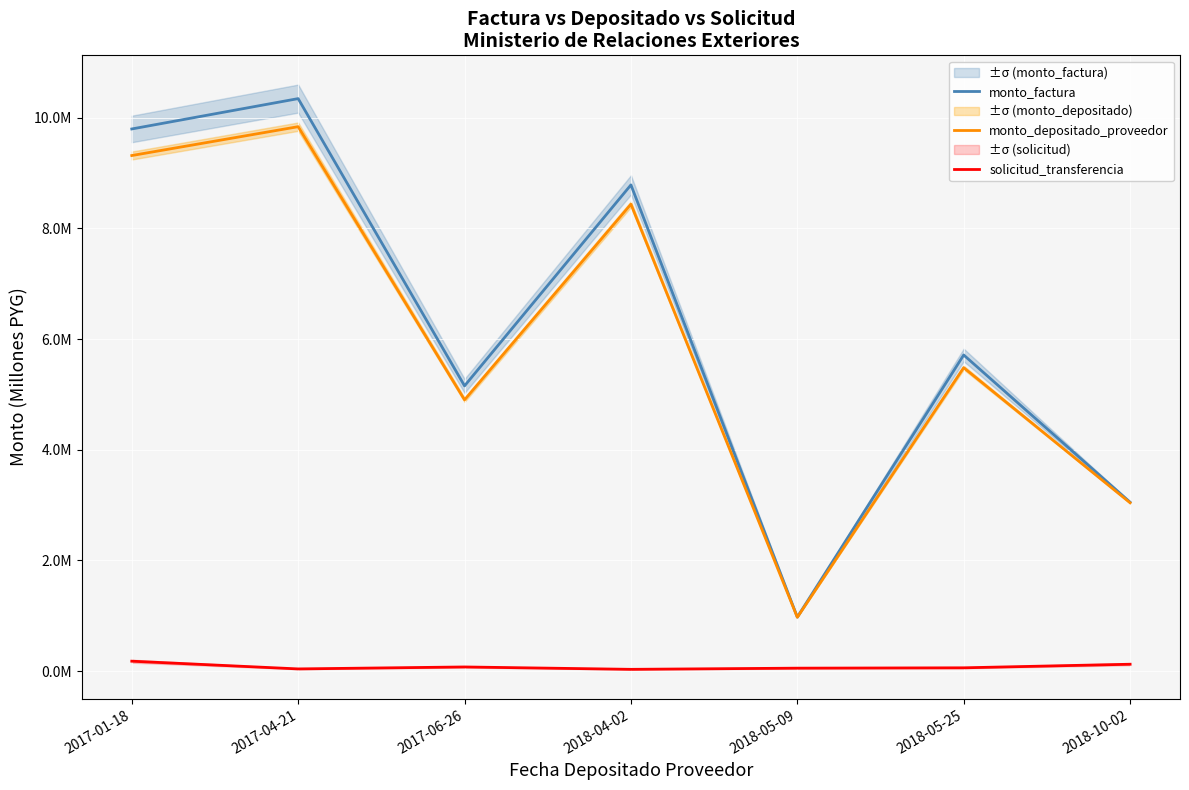

Which category has the highest value in the monto_factura series?

2017-04-21